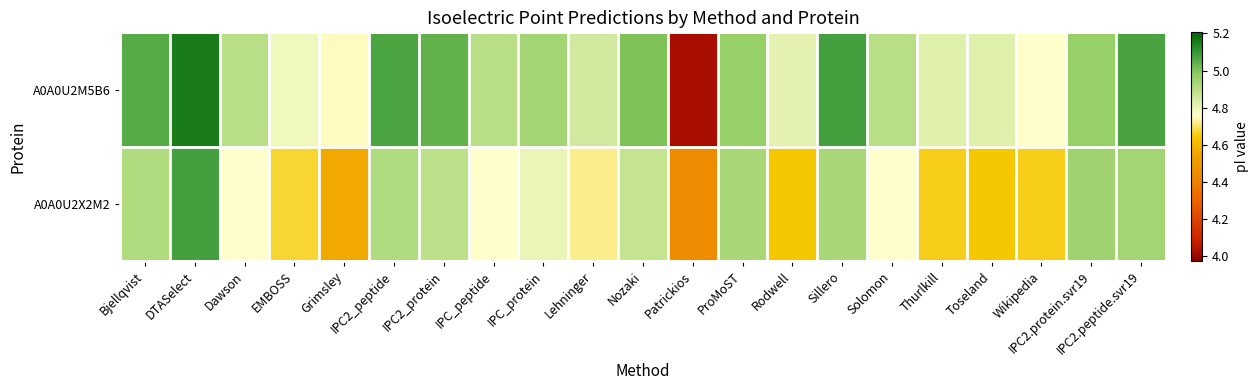

Which series changed the most between Bjellqvist and Rodwell?

A0A0U2X2M2